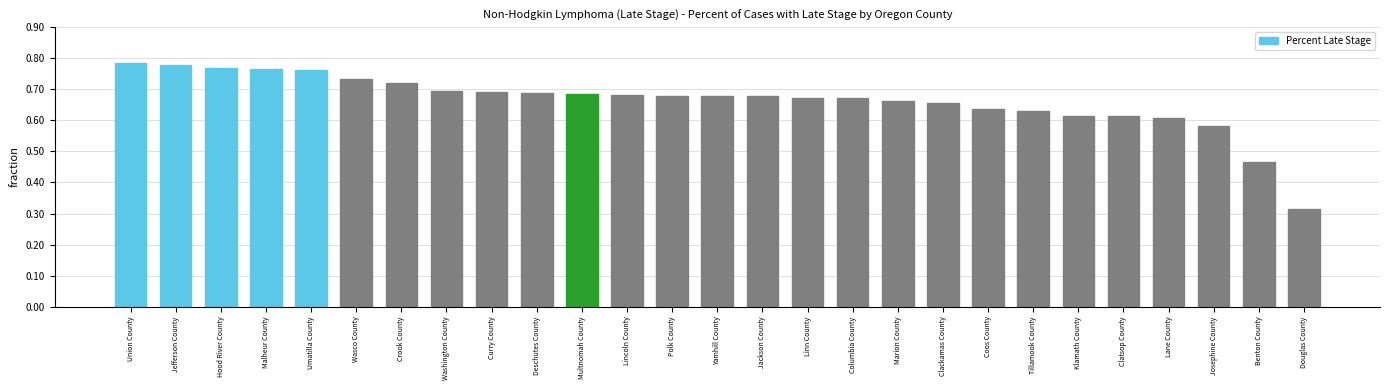

True or false: the data shows 0.3 at Curry County.

False